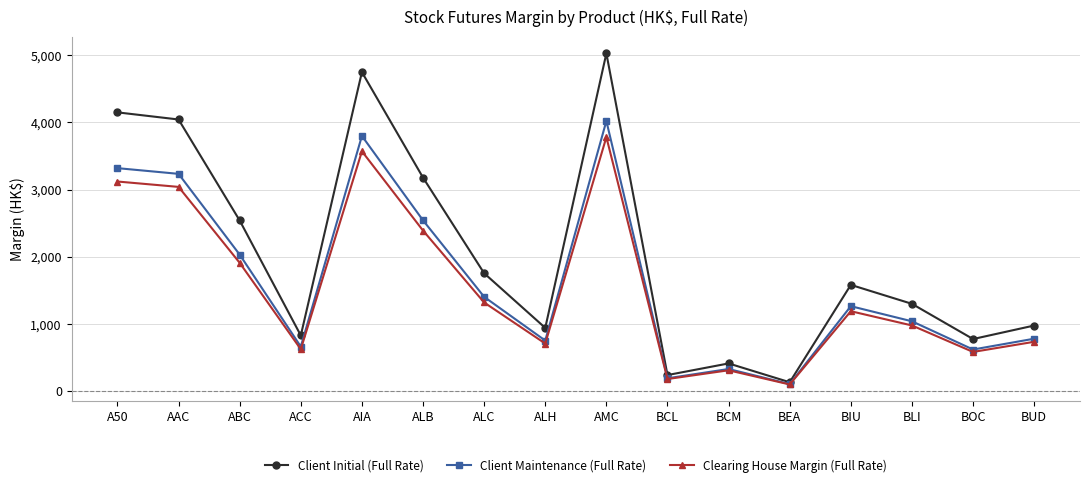

List the series in order of their peak value, highest first.

Client Initial (Full Rate), Client Maintenance (Full Rate), Clearing House Margin (Full Rate)